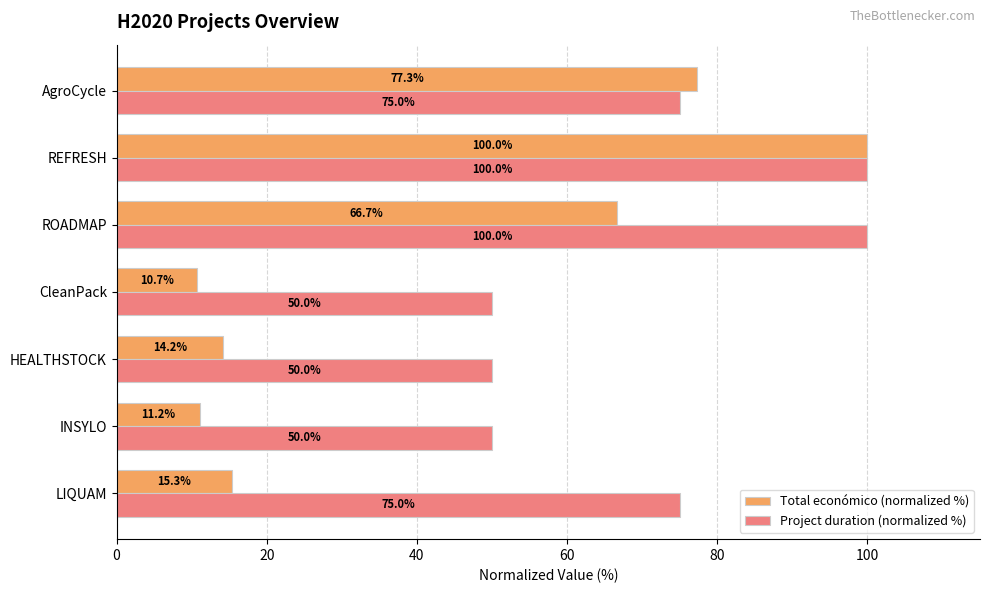

How many Project duration (normalized %) values are between 50 and 100?

7